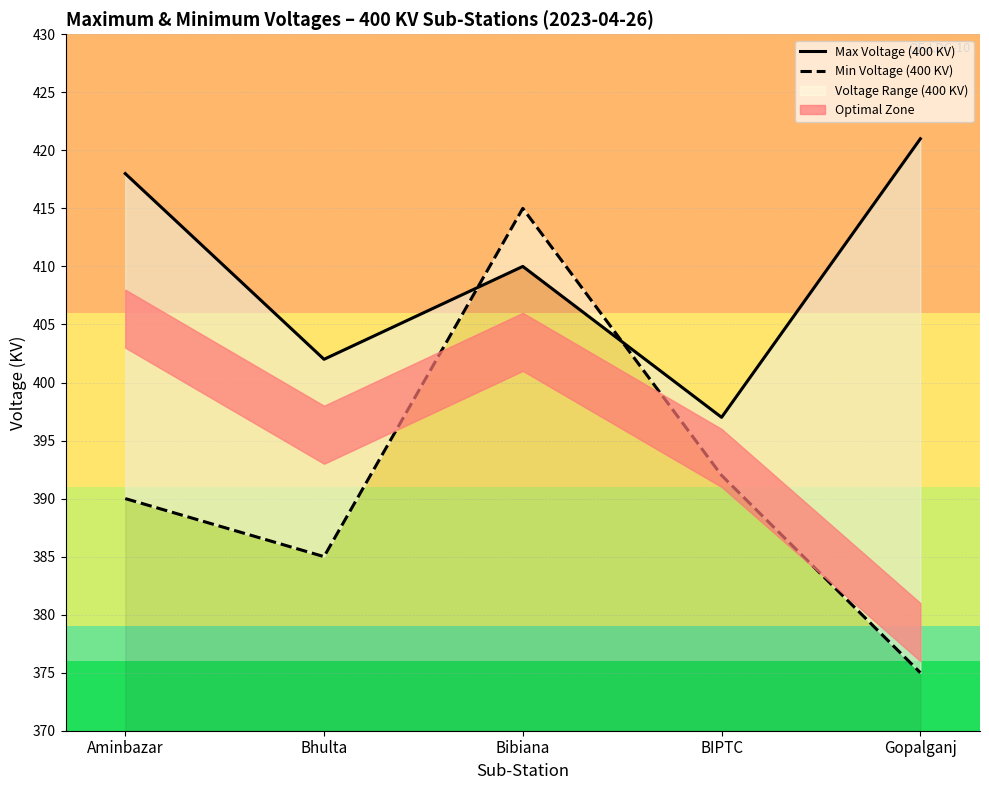

Which category has the highest value in the Max Voltage (400 KV) series?

Gopalganj